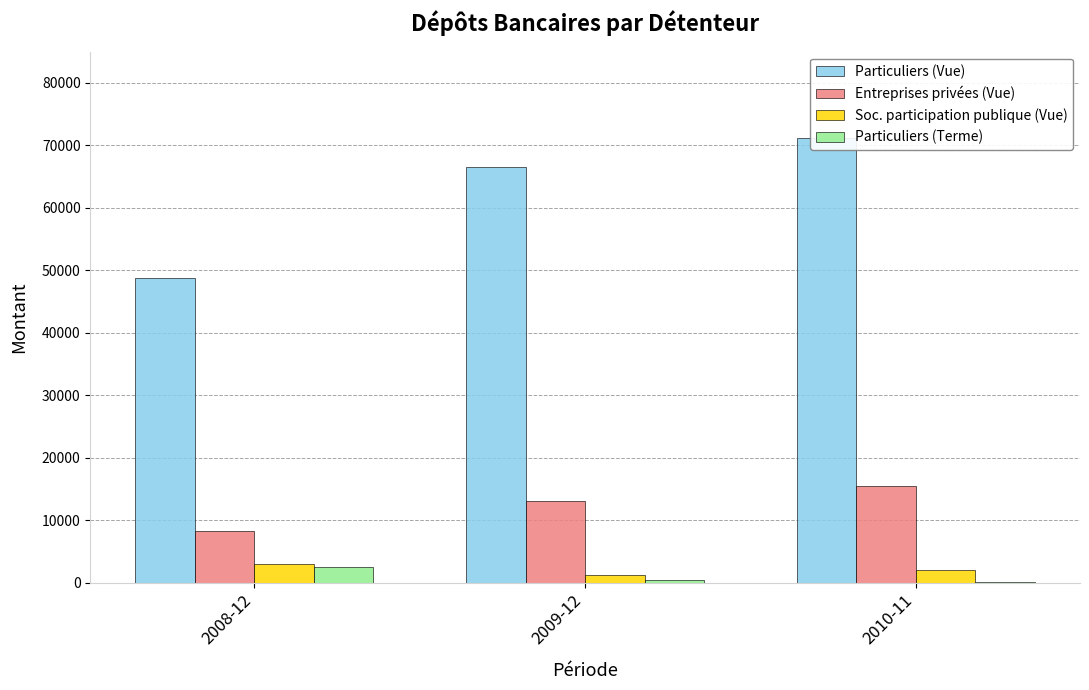

What is the minimum value for Particuliers (Vue)?

48853.8